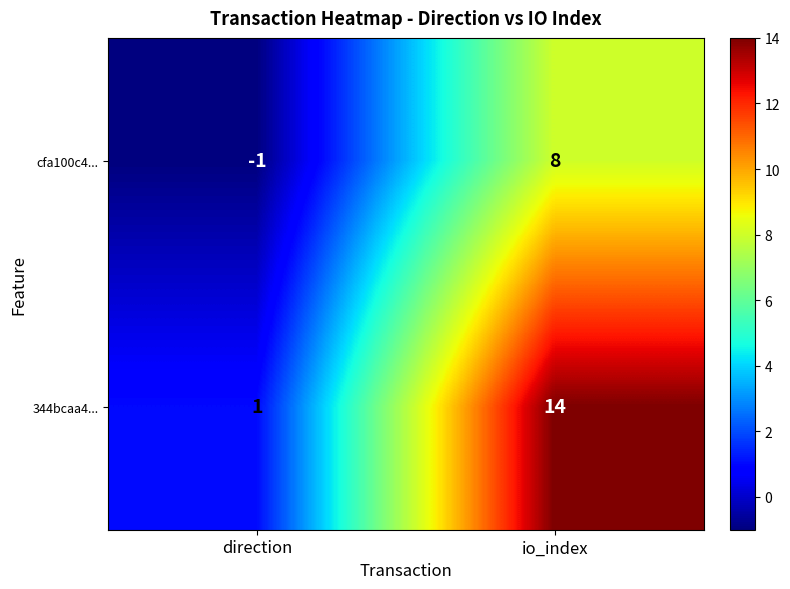

List the series in order of their overall mean, lowest first.

cfa100c4..., 344bcaa4...